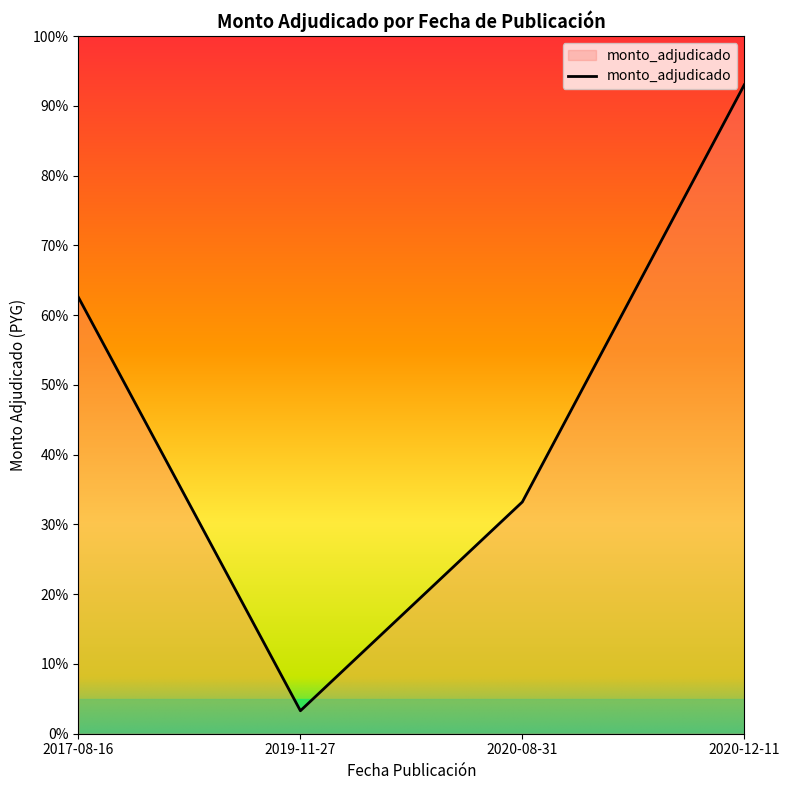

What is the sum of the values at 2020-08-31 and 2017-08-16?

1.0